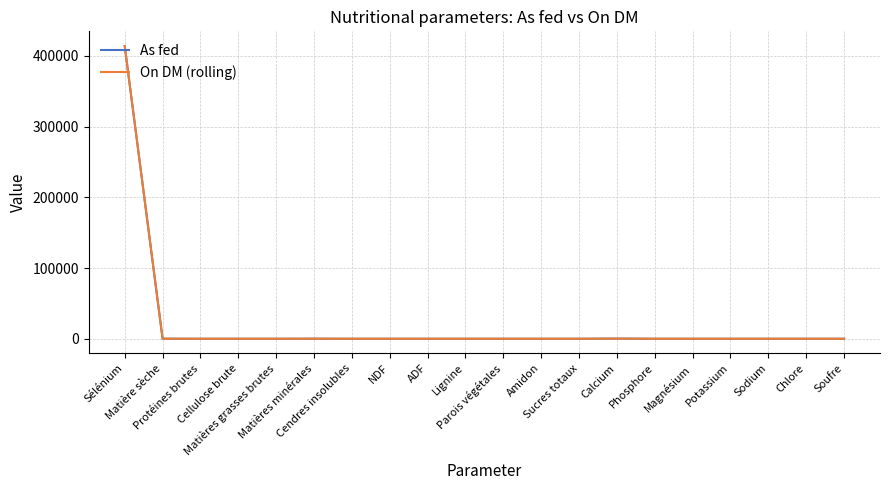

What is the sum of the On DM (rolling) values at Sodium and Sélénium?

414000.0